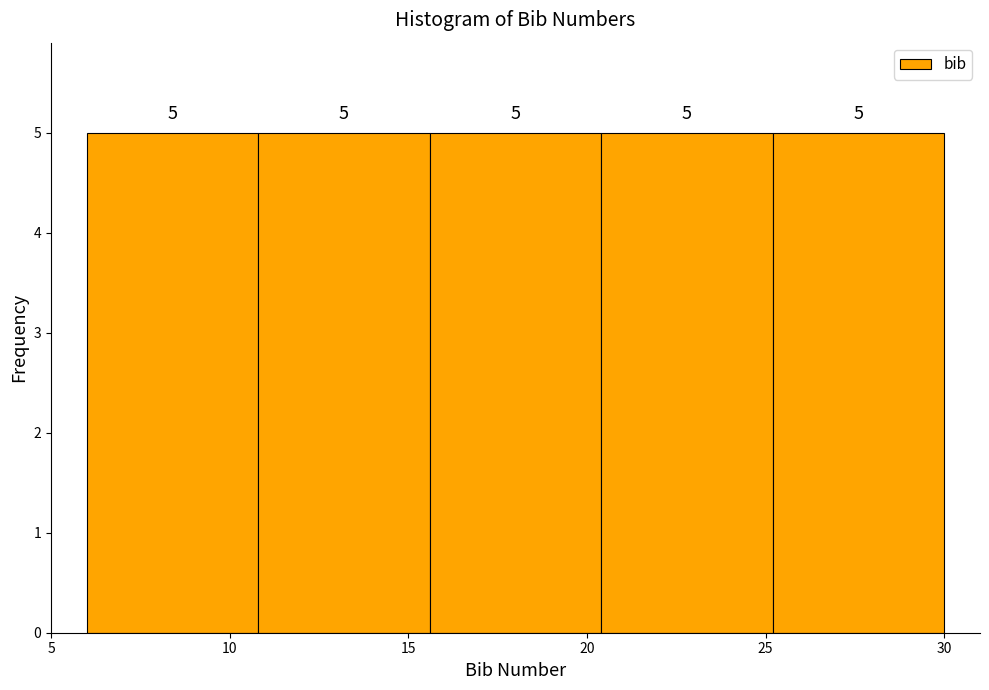

Reading left to right, transcribe this chart: for each bar, give the range it covers on the x-axis and its height. The bar edges are not printed on the chart, so give them approximately, as read against the axis.

6.0 to 10.8: 5
10.8 to 15.6: 5
15.6 to 20.4: 5
20.4 to 25.2: 5
25.2 to 30.0: 5